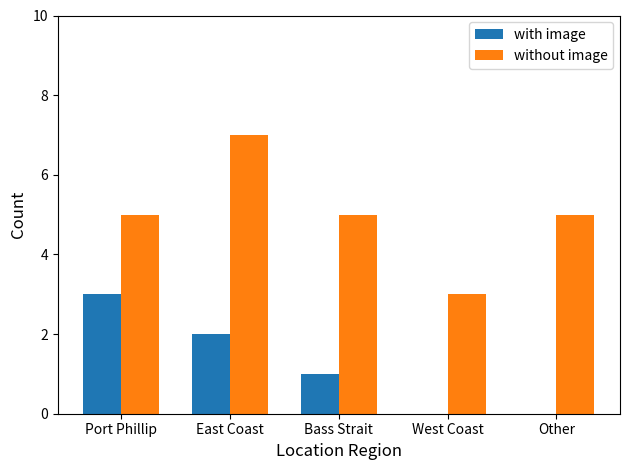

What is the total value across all series at Port Phillip?

8